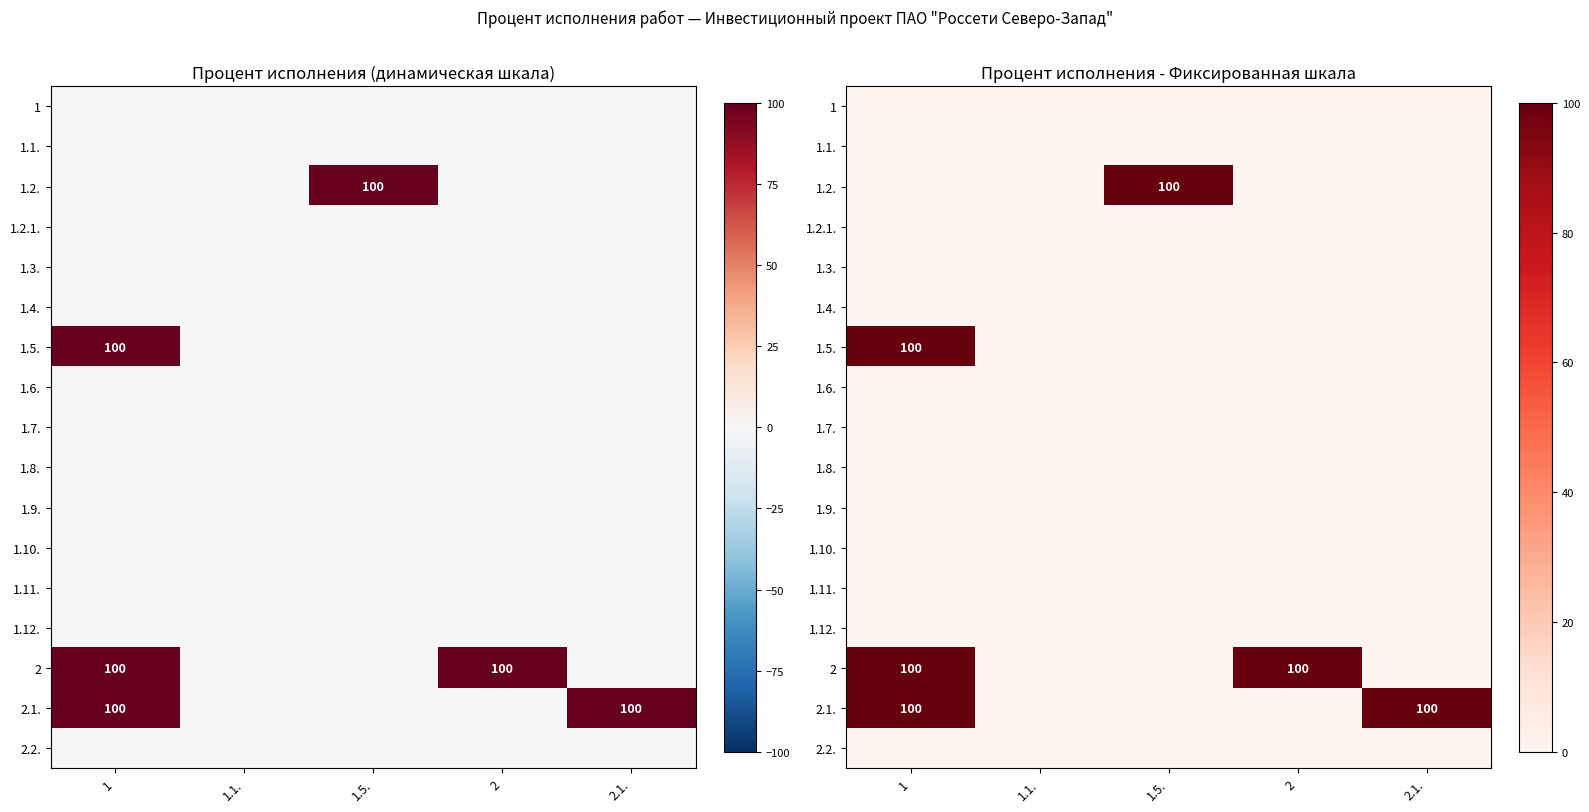

True or false: 1.5. has a value of -67 at 2.

False